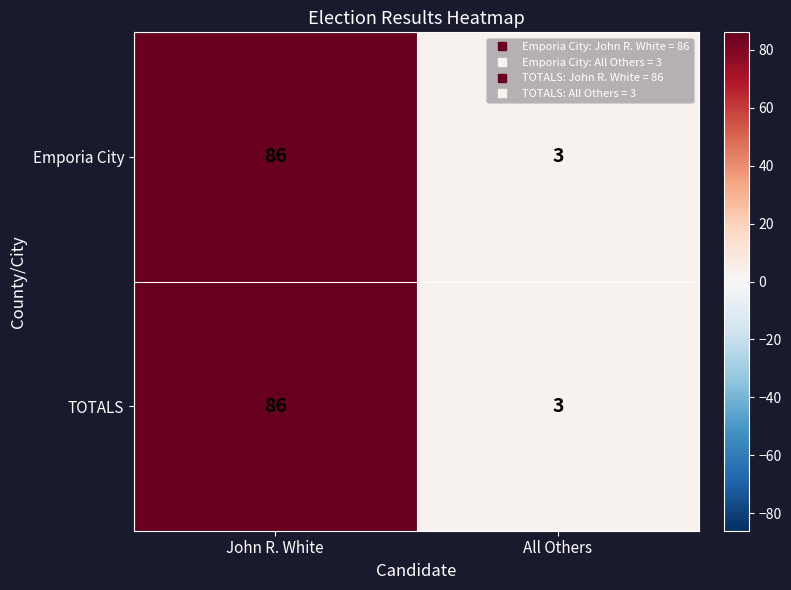

At which category is the sum across all series the highest?

John R. White